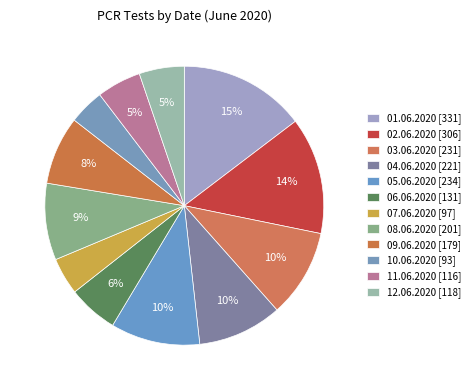

What is the ratio of the value at 06.06.2020 to the value at 03.06.2020?

0.6